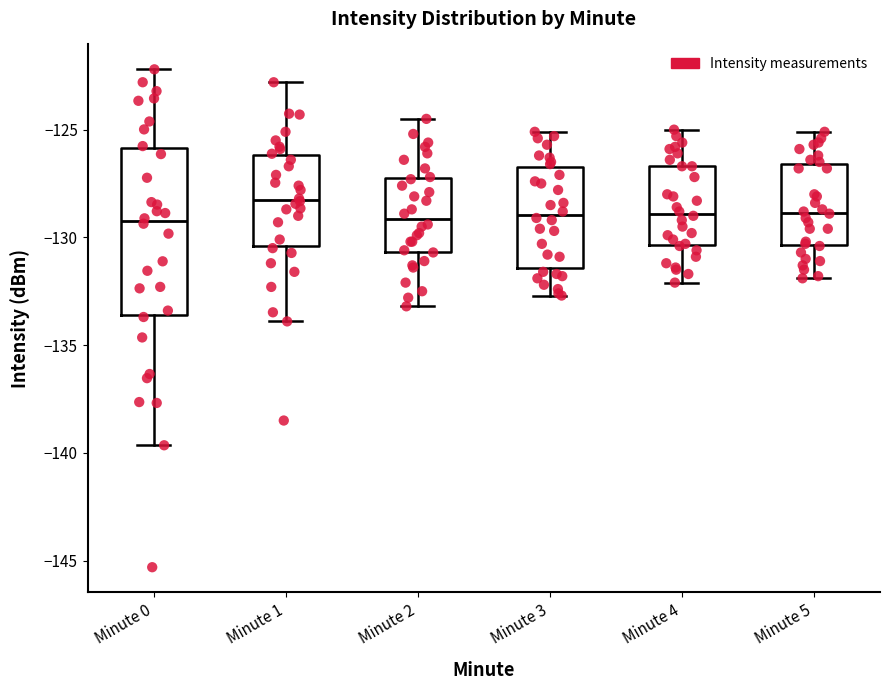

Where does the upper whisker of the box for Minute 0 end on the y-axis? The values are not printed on the chart, so give them approximately, as read against the axis.

-122.0